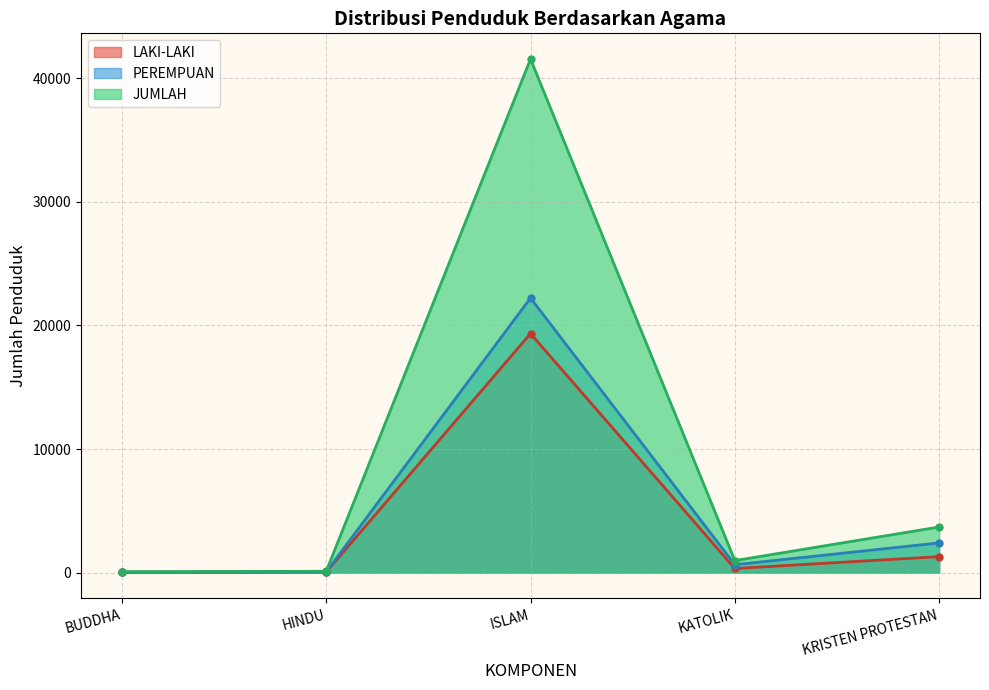

True or false: JUMLAH and LAKI-LAKI intersect in this chart.

False